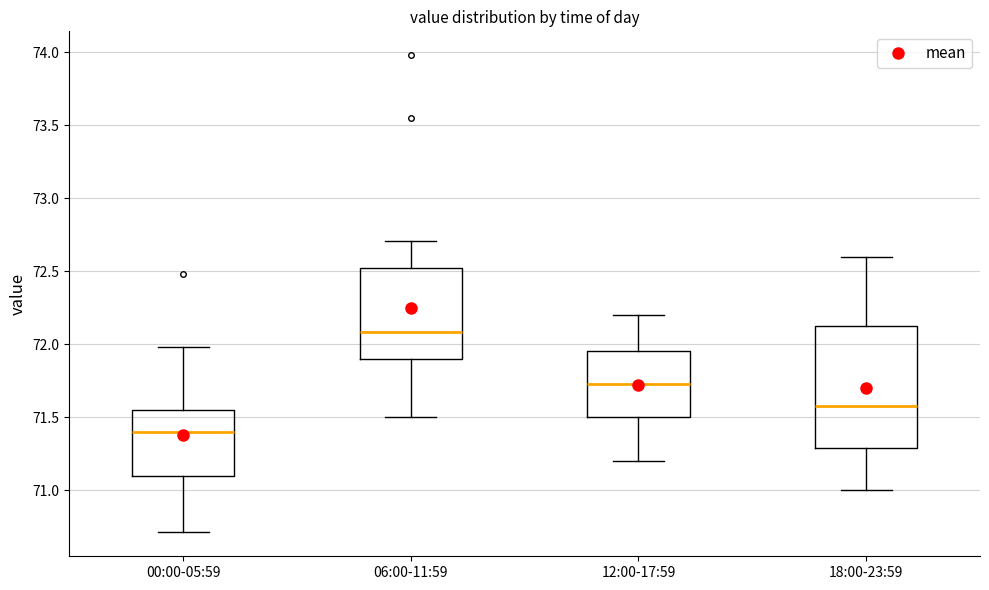

Which box's median line is the lowest?

00:00-05:59